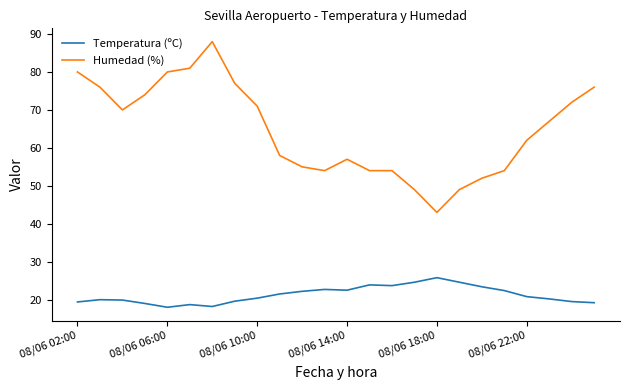

What is the greatest value displayed?

88.0